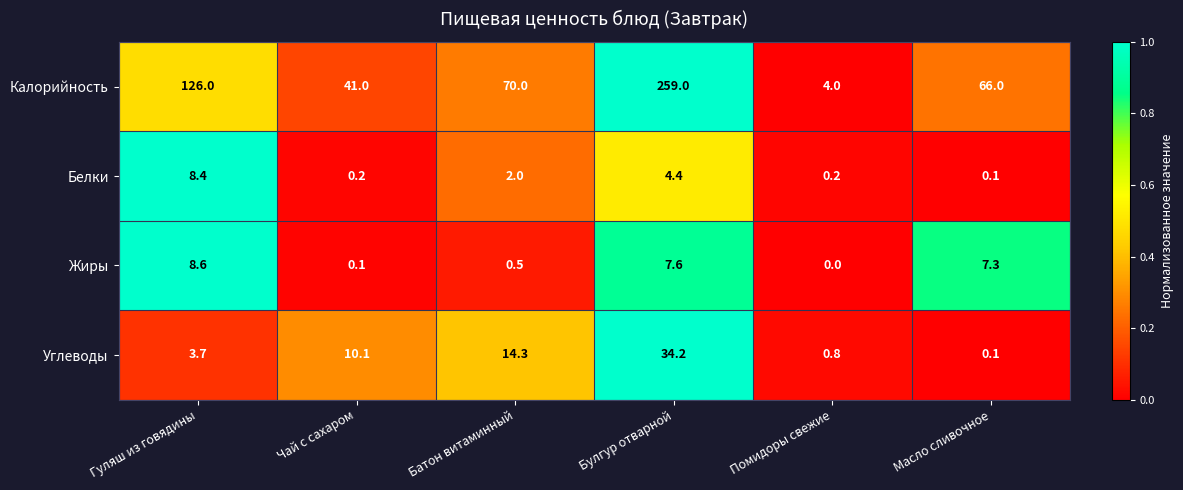

Reading right to left, what are all the values shown in this chart?

Калорийность: 66.0	4.0	259.0	70.0	41.0	126.0
Белки: 0.1	0.2	4.4	2.0	0.2	8.4
Жиры: 7.3	0.0	7.6	0.5	0.1	8.6
Углеводы: 0.1	0.8	34.2	14.3	10.1	3.7